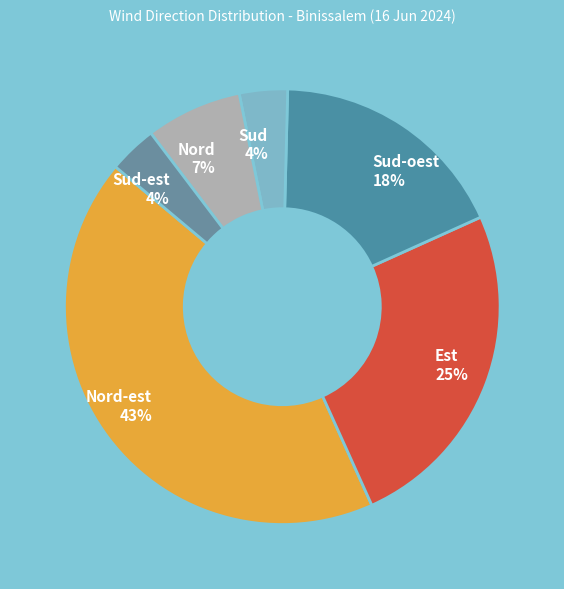

Approximately how many times larger is the value at Sud-est compared to Sud?

1.0